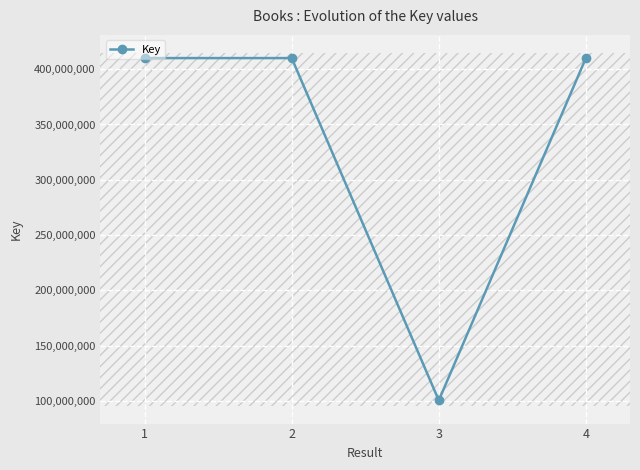

List the labels in order of value, largest first.

2, 4, 1, 3